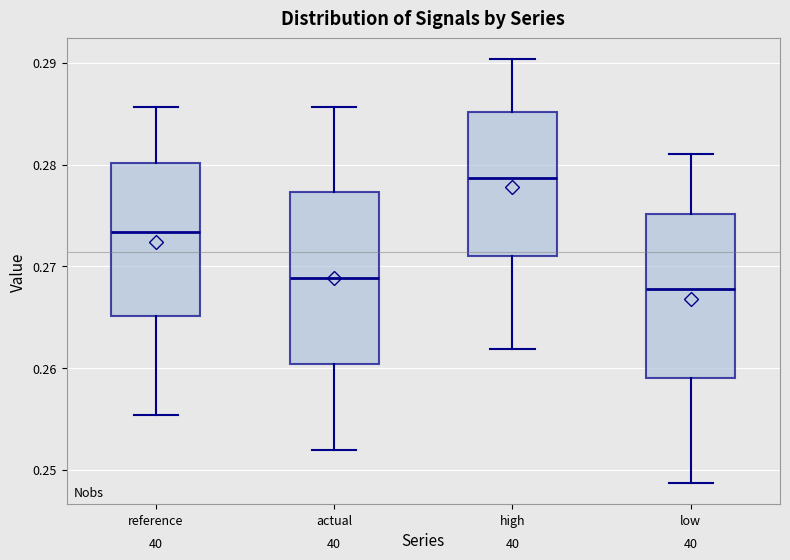

Reading left to right, transcribe this box plot: for each box, give where its median line is, the range the box spans, and where its two whiskers end, as read against the y-axis. The values are not printed on the chart, so give them approximately, as read against the axis.

reference: median 0.273, box 0.265 to 0.280, whiskers 0.255 to 0.286
actual: median 0.269, box 0.260 to 0.277, whiskers 0.252 to 0.286
high: median 0.279, box 0.271 to 0.285, whiskers 0.262 to 0.290
low: median 0.268, box 0.259 to 0.275, whiskers 0.249 to 0.281